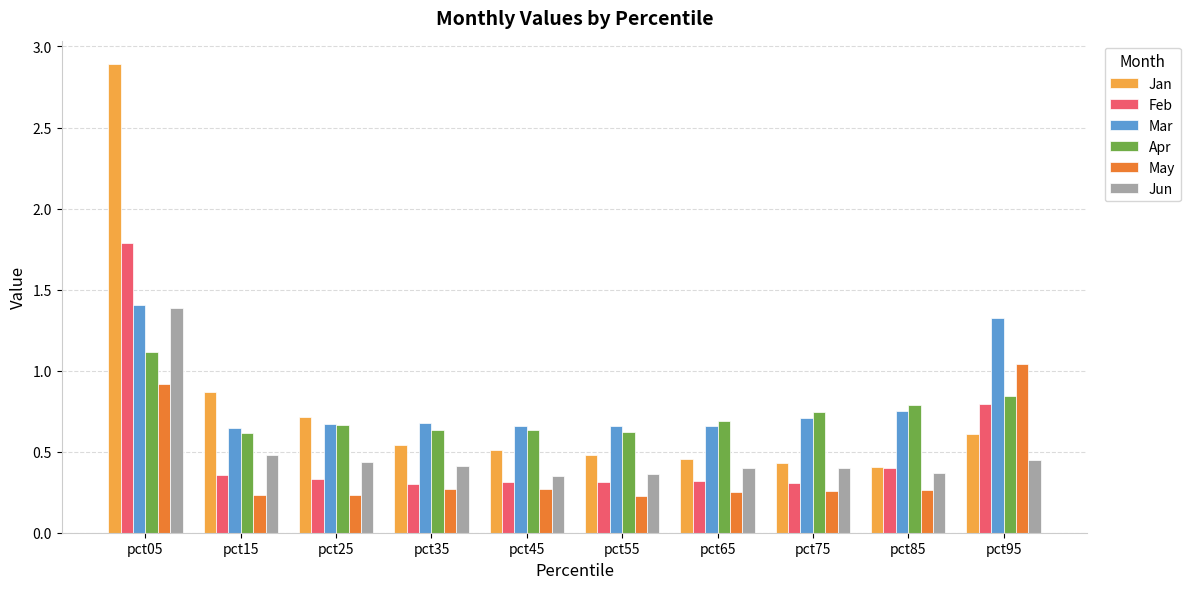

Are the bars grouped side by side (vs. stacked)?

Yes